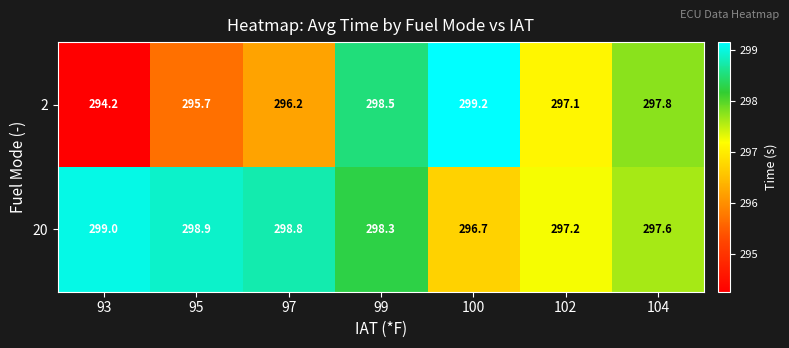

What is the sum of all 2 values?

2078.7